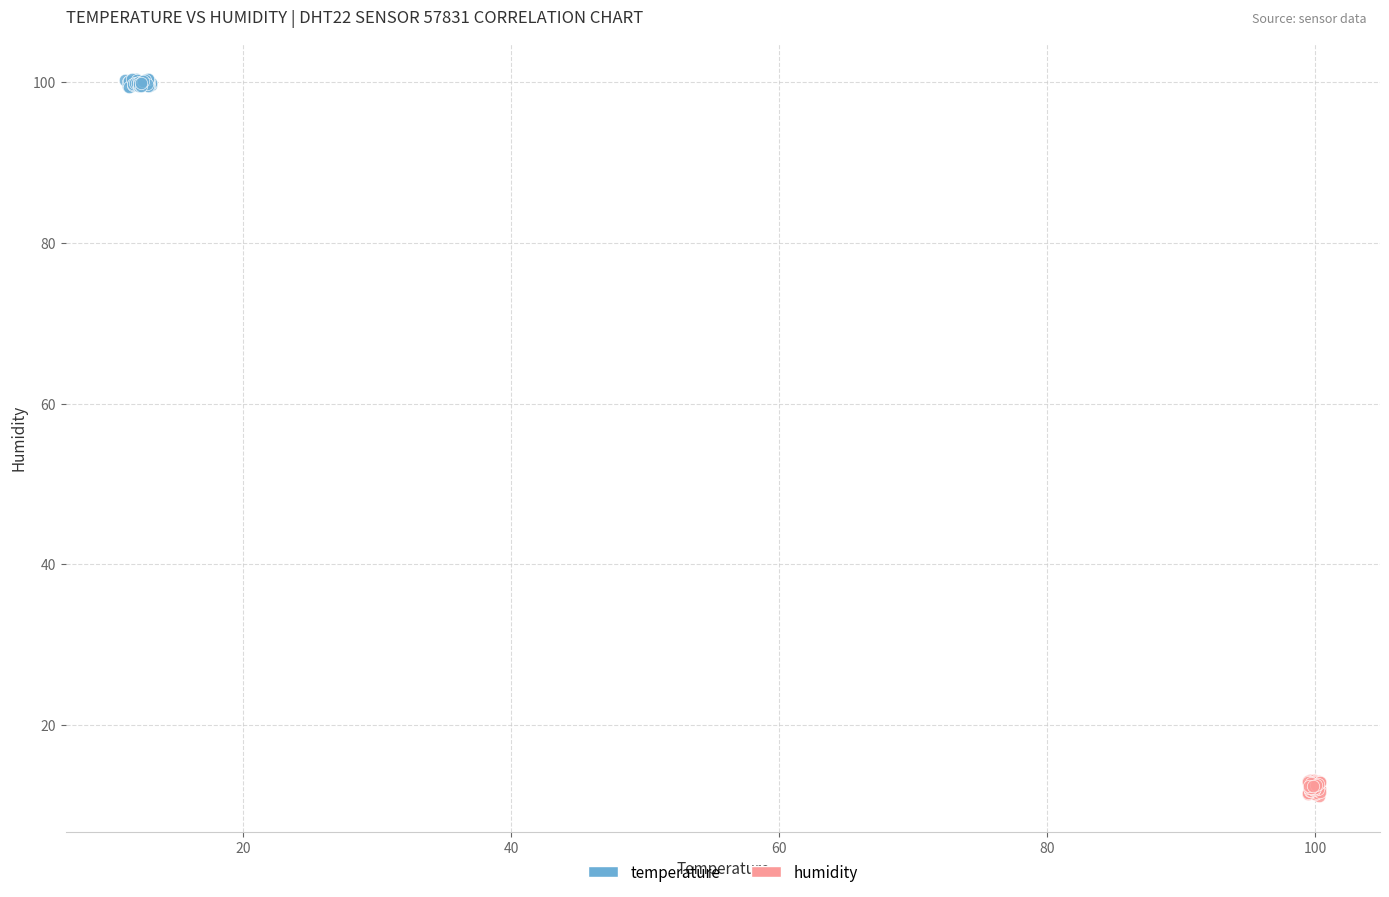

Which series reaches the minimum Y coordinate?

humidity